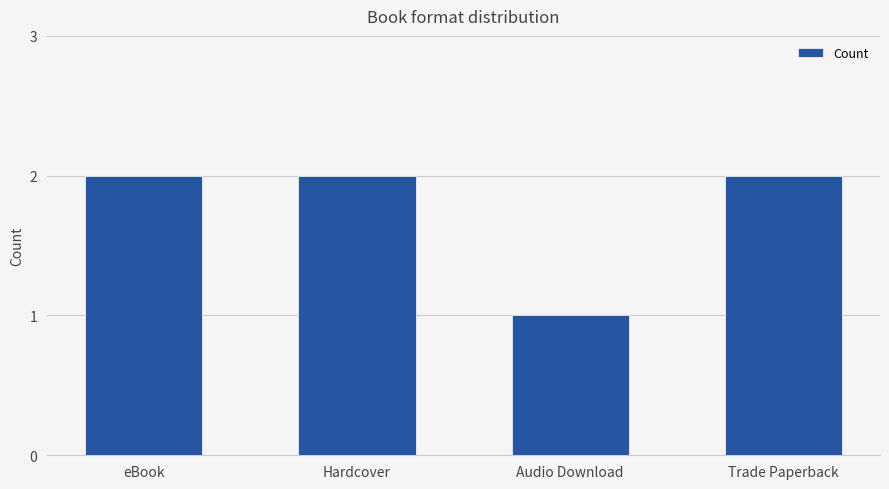

What is the change in value from eBook to Audio Download?

-1